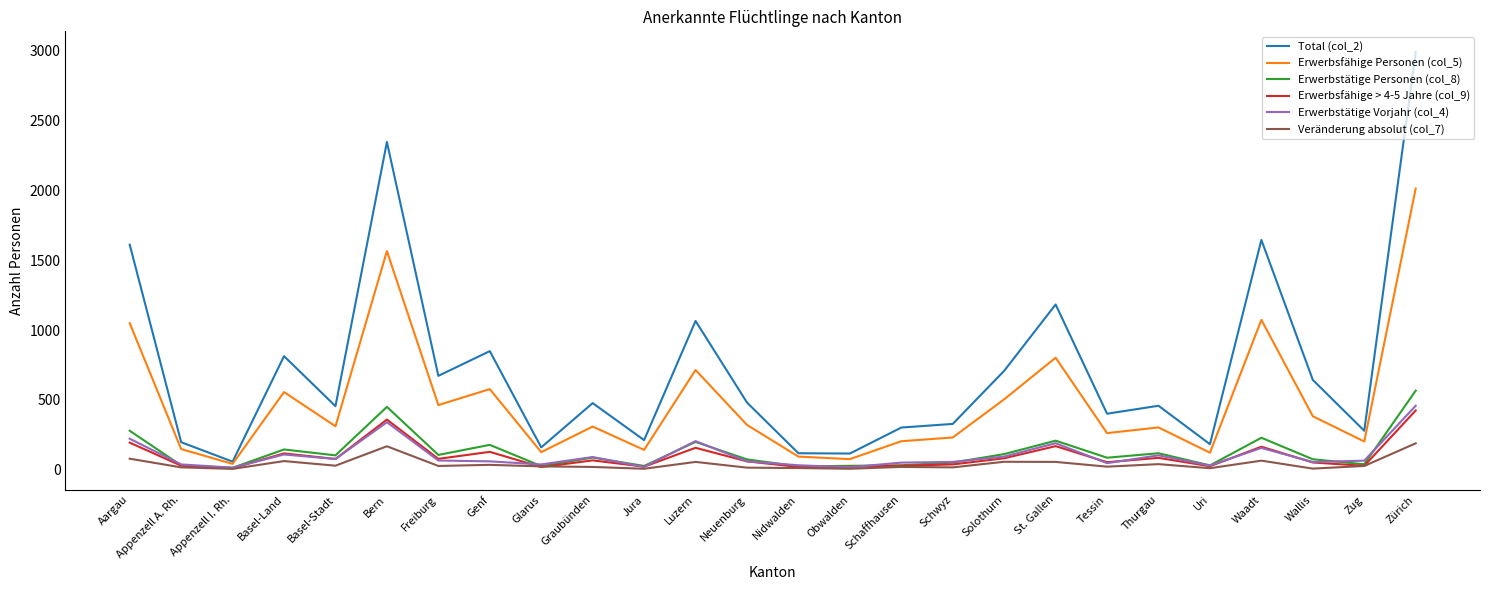

Where is Erwerbstätige Personen (col_8) nearest to the value 290?

Aargau